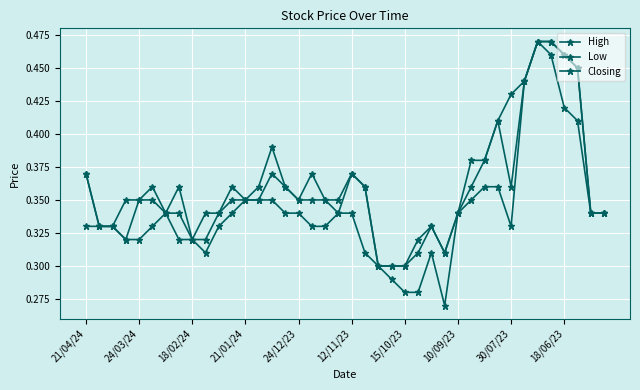

True or false: Closing and Low intersect in this chart.

False